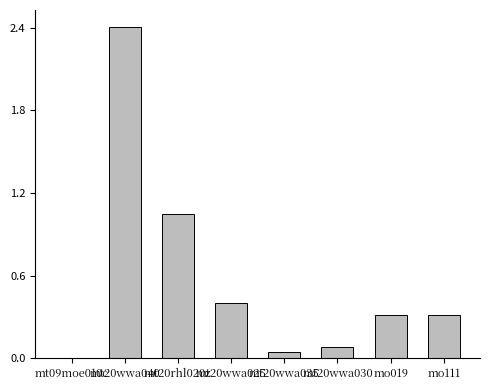

What is the change in value from mt20wwa040 to mt20rhl020z?

-1.4